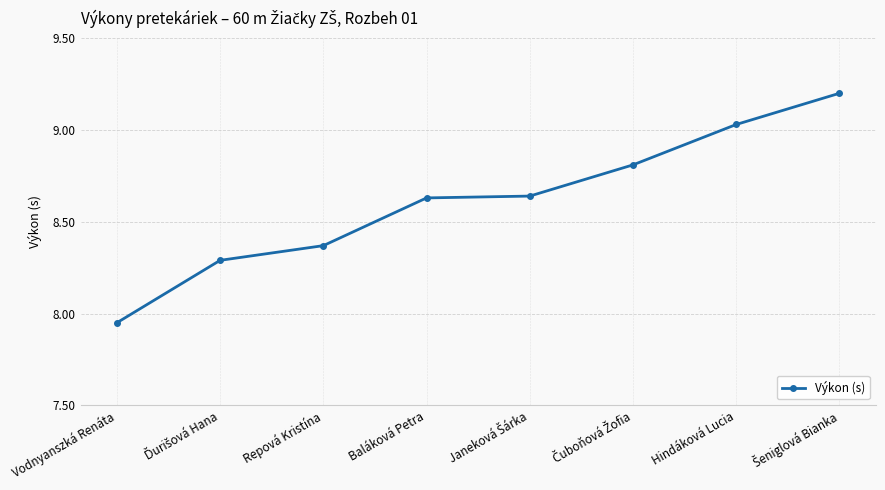

Which category has the lowest value across all series?

Vodnyanszká Renáta